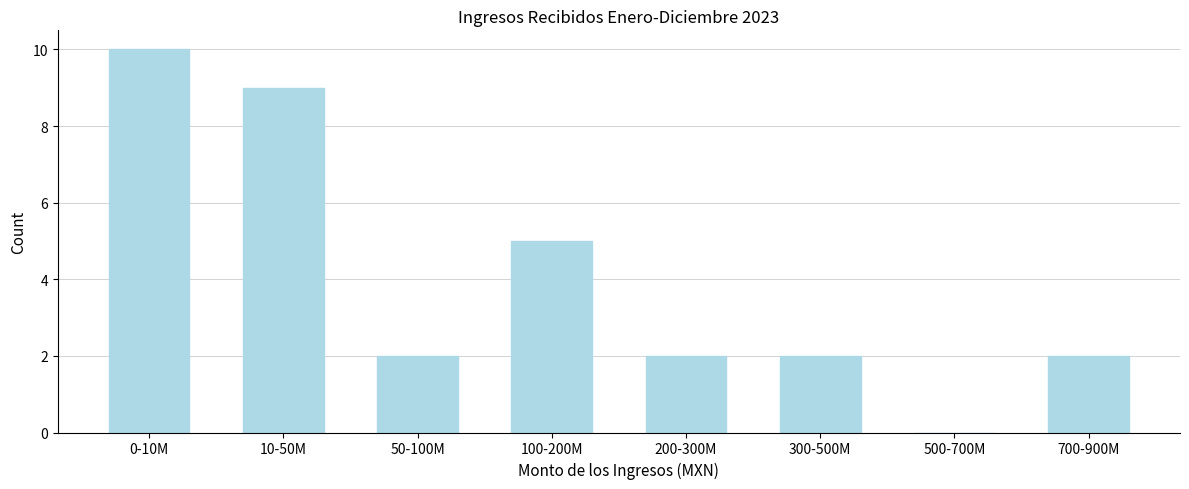

Reading left to right, what are all the values shown in this chart?

0-10M=10	10-50M=9	50-100M=2	100-200M=5	200-300M=2	300-500M=2	500-700M=0	700-900M=2